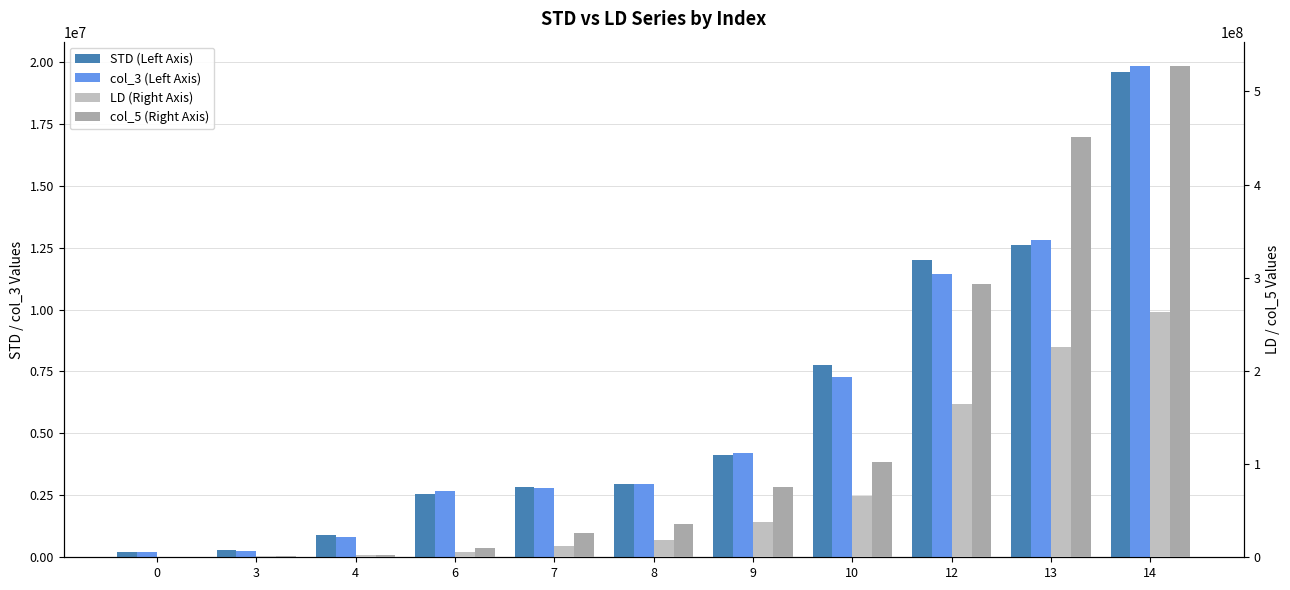

Where does the col_3 (Left Axis) series first go above 2948800?

9